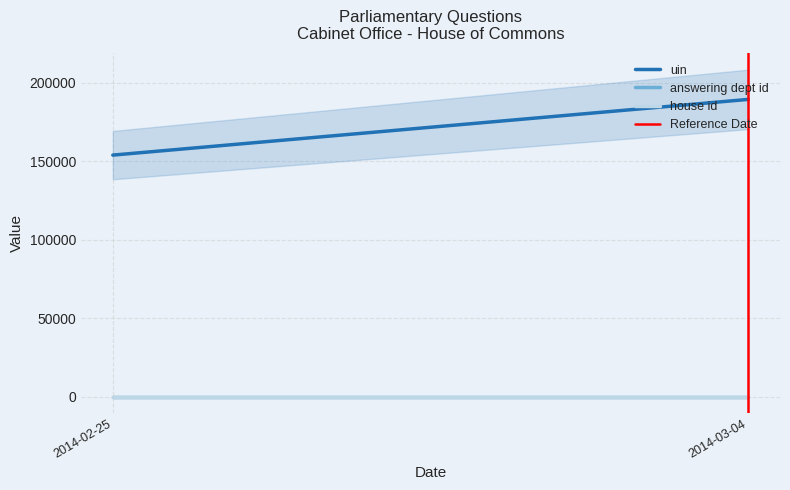

Does the chart have visible grid lines?

Yes